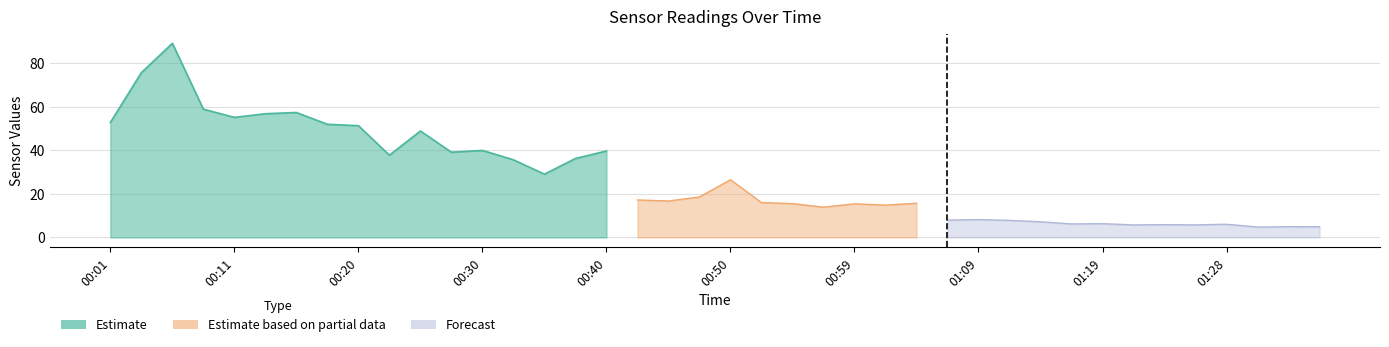

The SDS_P2 series shows 43.6 at 00:18. True or false?

False